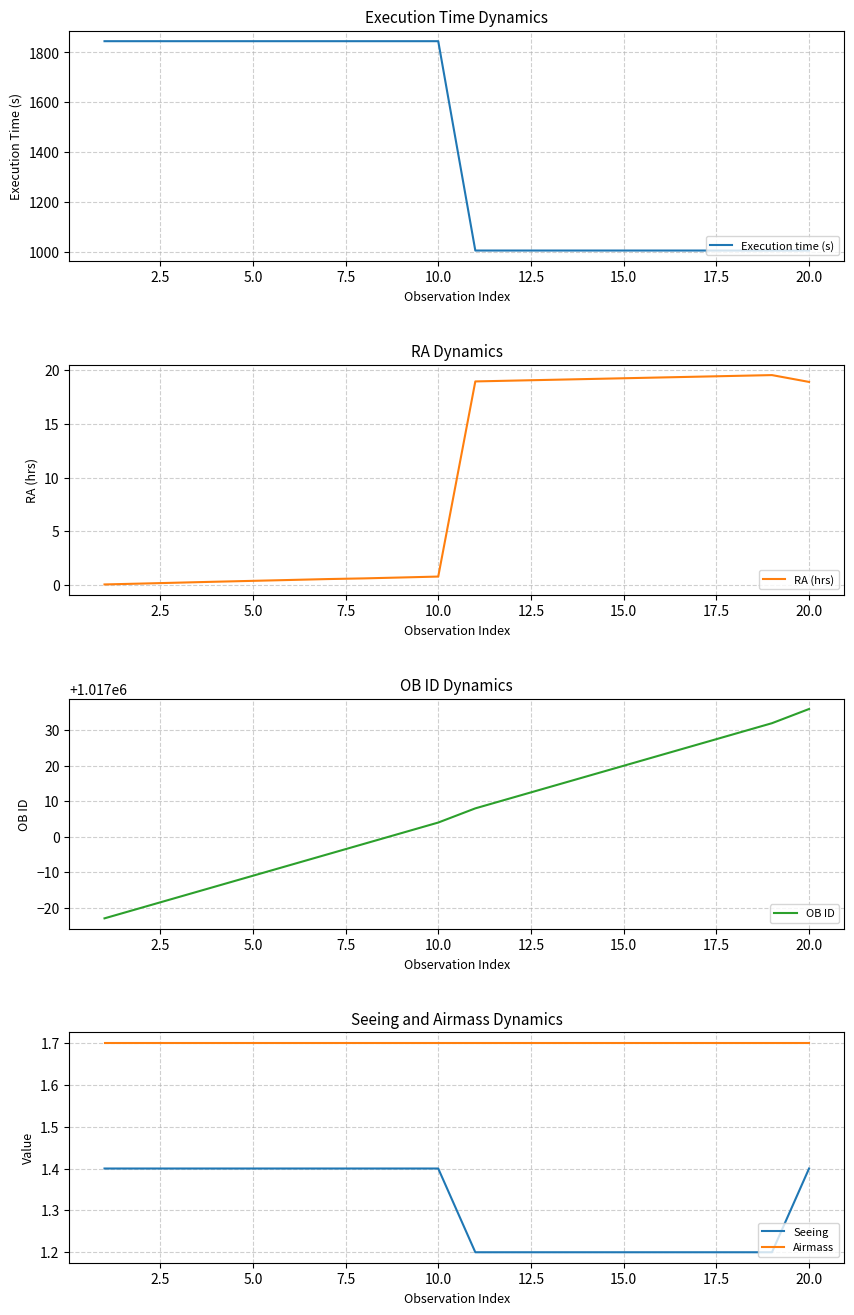

What is the maximum value for Airmass?

1.7